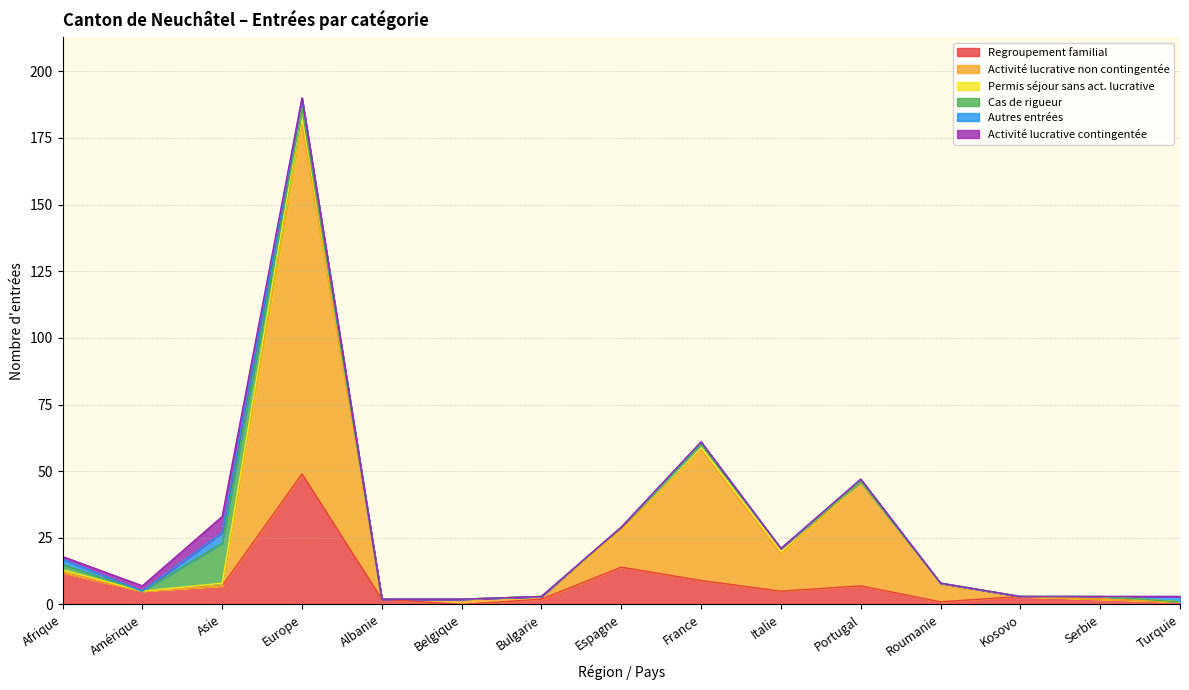

At which category is the sum across all series the highest?

Europe